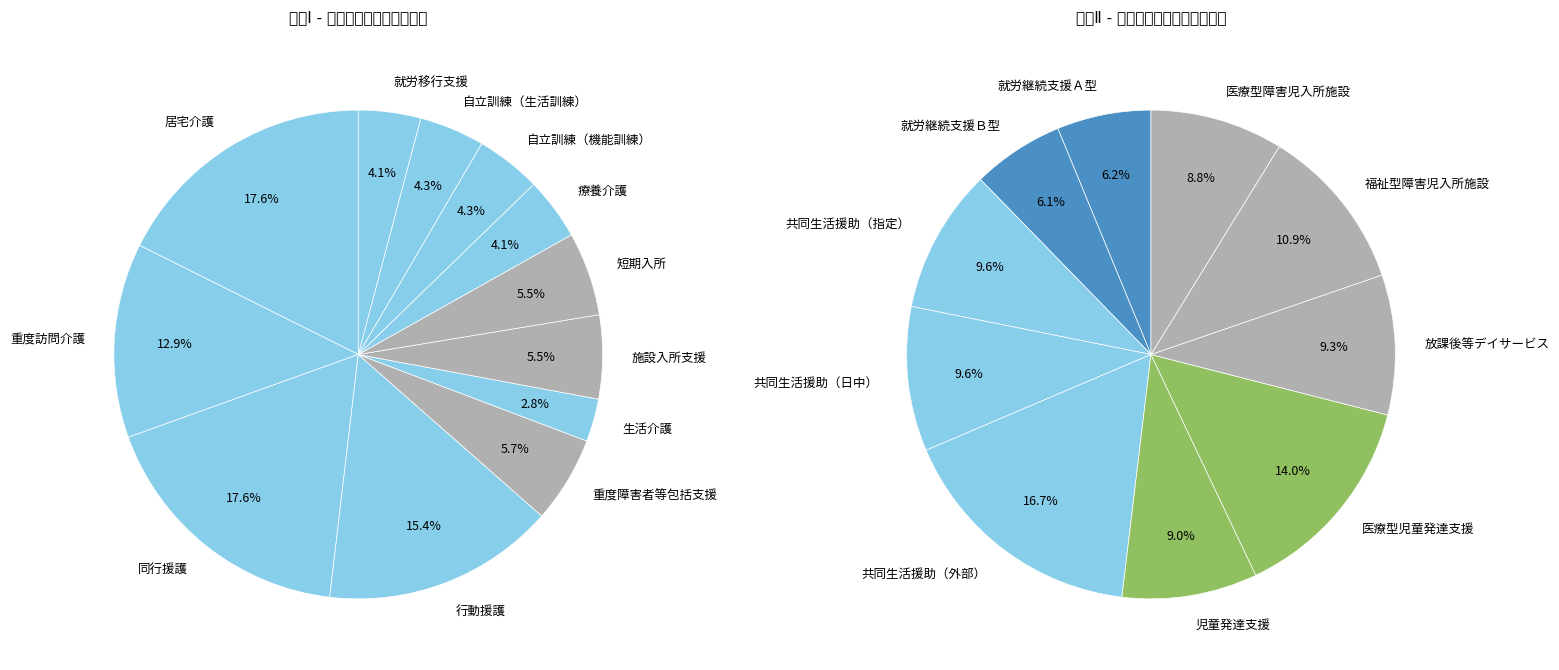

What percentage is the 施設入所支援 slice, to the nearest percent?

6%